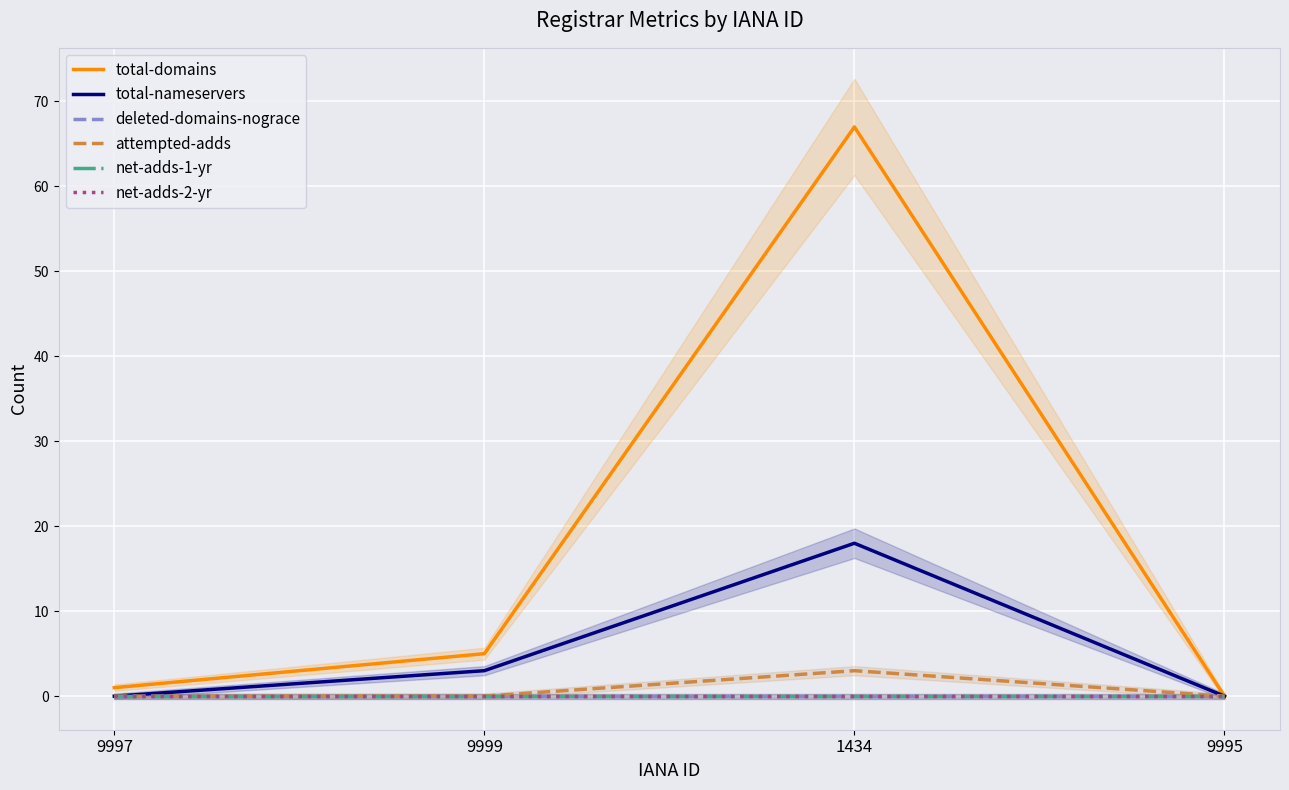

The total-domains series shows -47 at 9995. True or false?

False